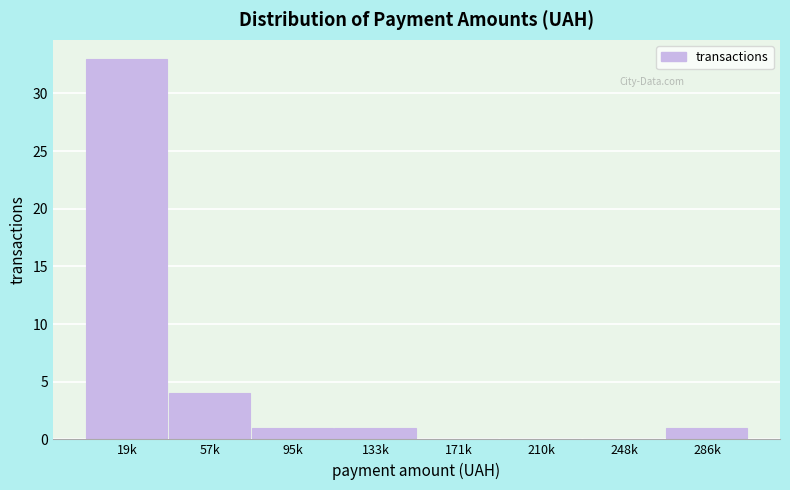

Reading right to left, transcribe all the data shown in this chart.

286k=1	248k=0	210k=0	171k=0	133k=1	95k=1	57k=4	19k=33